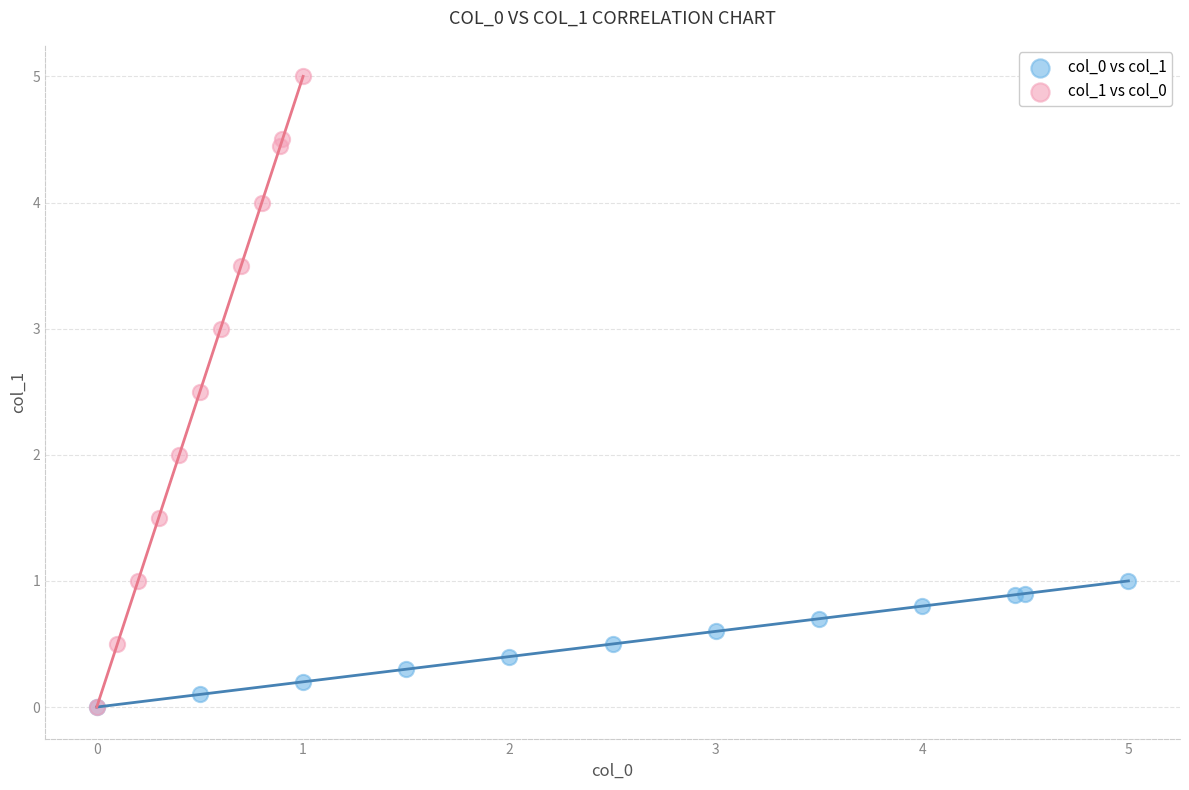

Which series reaches the maximum Y coordinate?

col_1 vs col_0